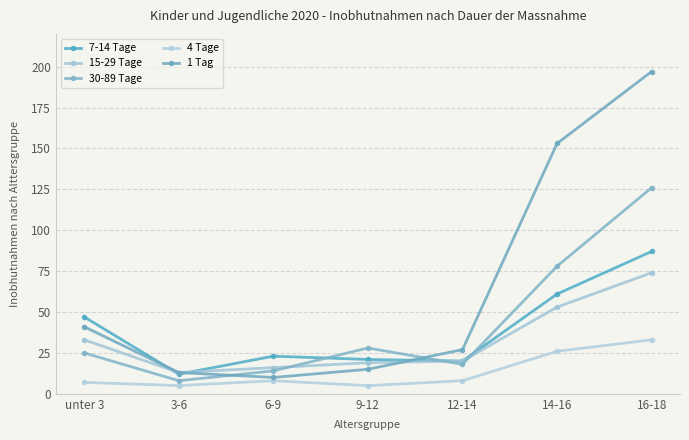

The 30-89 Tage series shows 18 at 12-14. True or false?

True